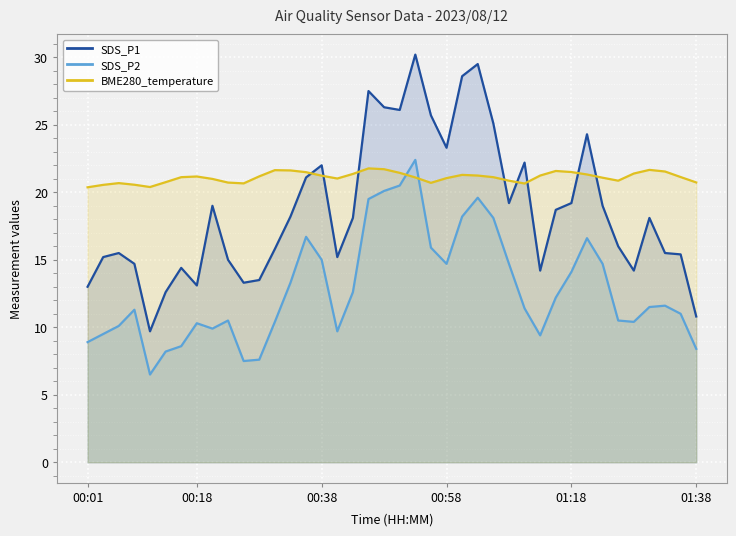

What is the greatest value displayed?

30.2